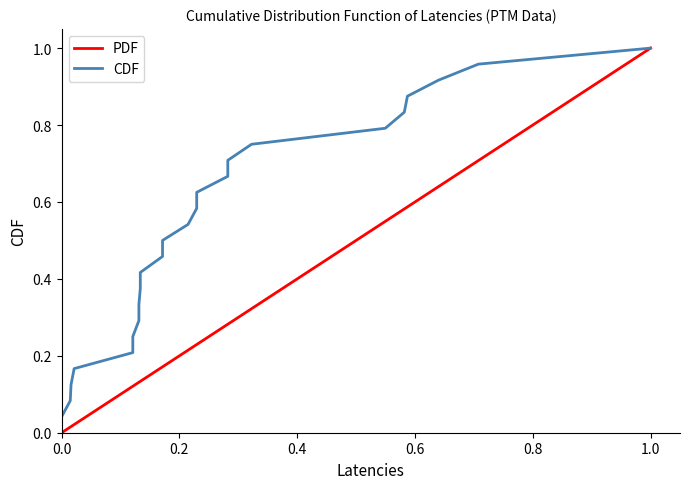

True or false: CDF and PDF cross at least once.

False